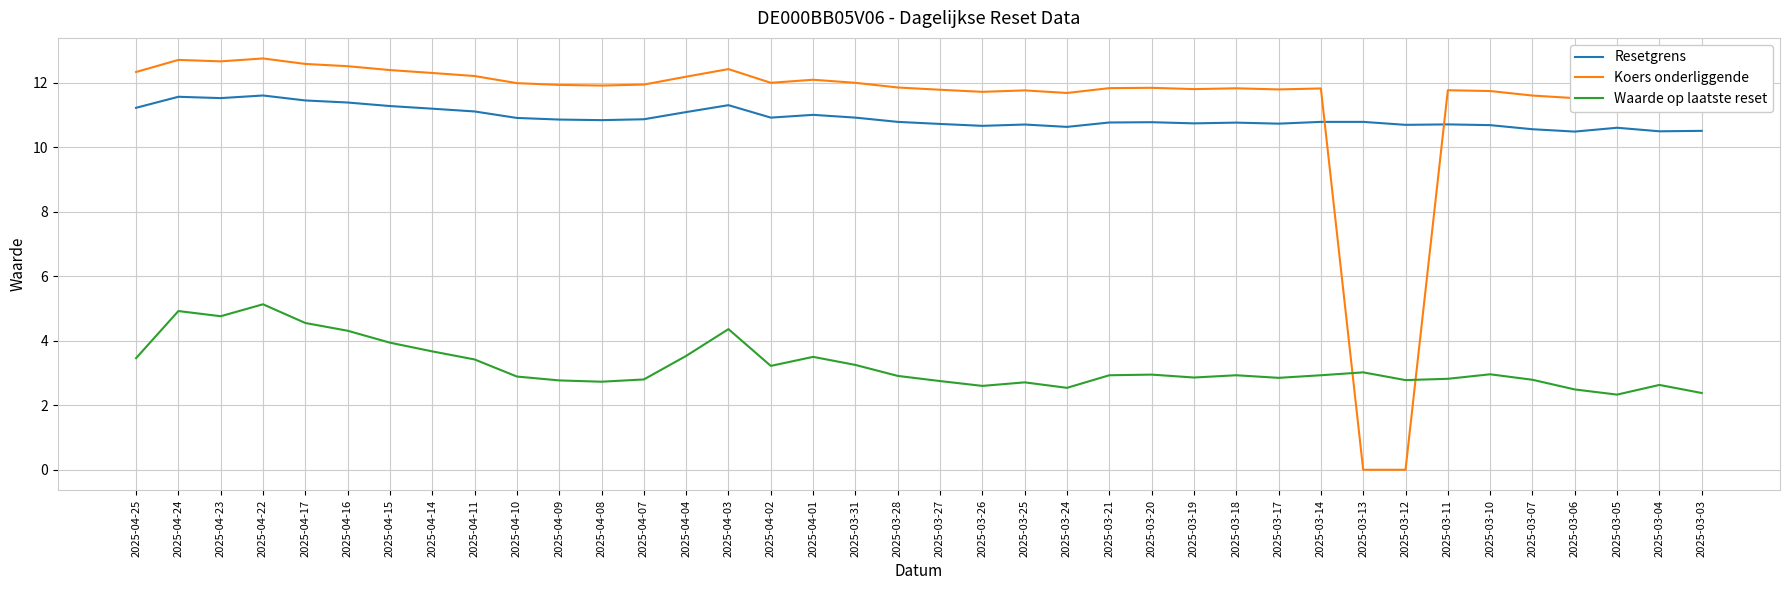

What is the maximum value for Resetgrens?

11.6